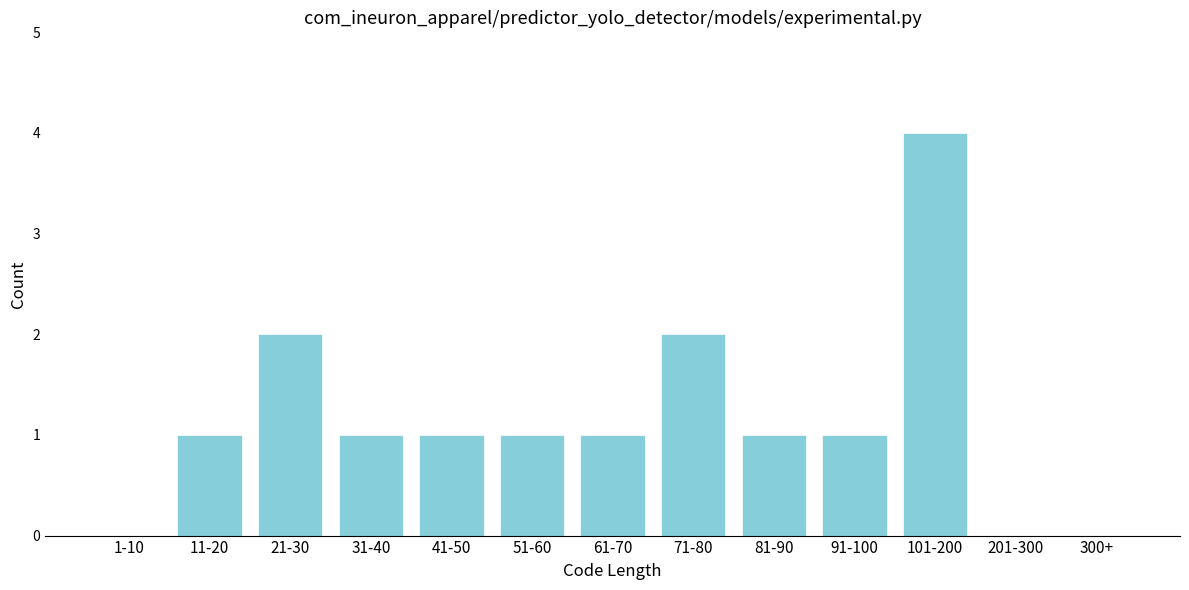

Reading left to right, extract all data points from this chart.

1-10=0	11-20=1	21-30=2	31-40=1	41-50=1	51-60=1	61-70=1	71-80=2	81-90=1	91-100=1	101-200=4	201-300=0	300+=0